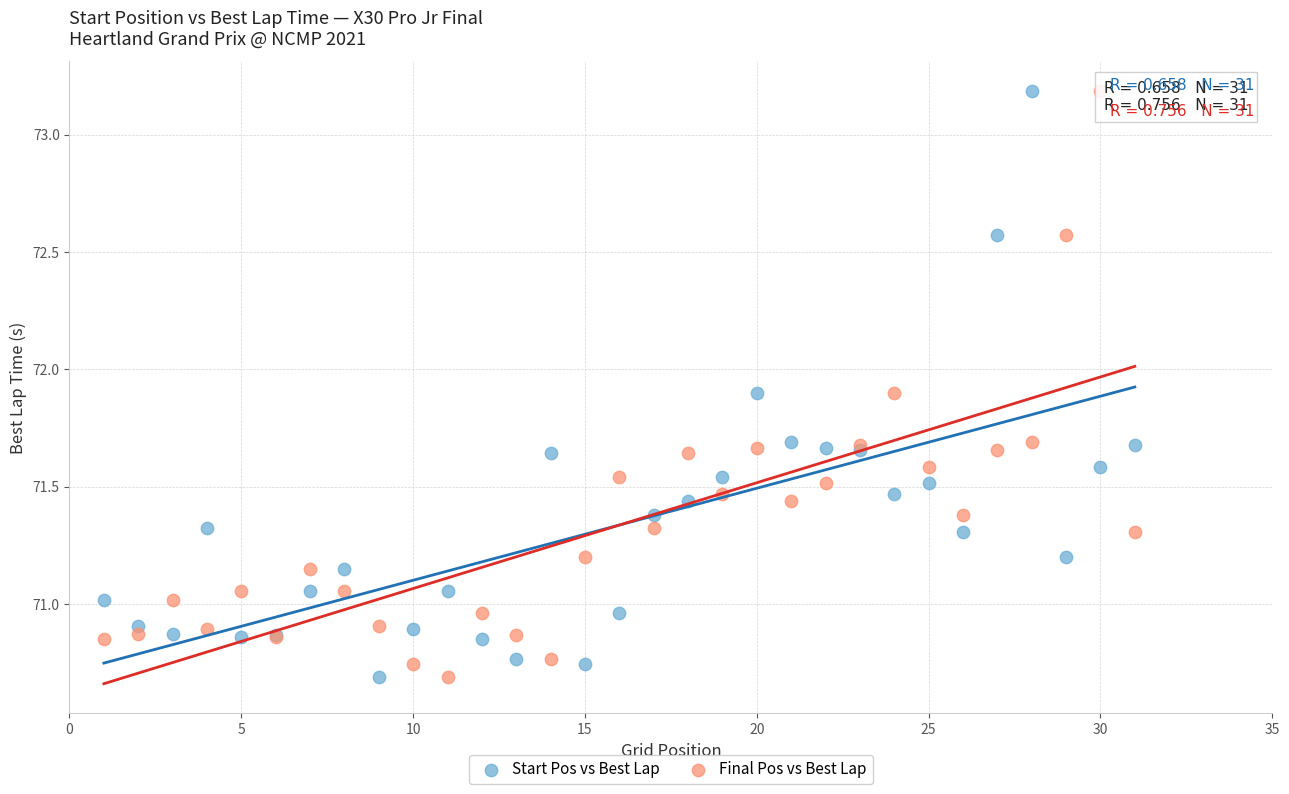

What are all the series names shown in the legend?

Start Pos vs Best Lap, Final Pos vs Best Lap